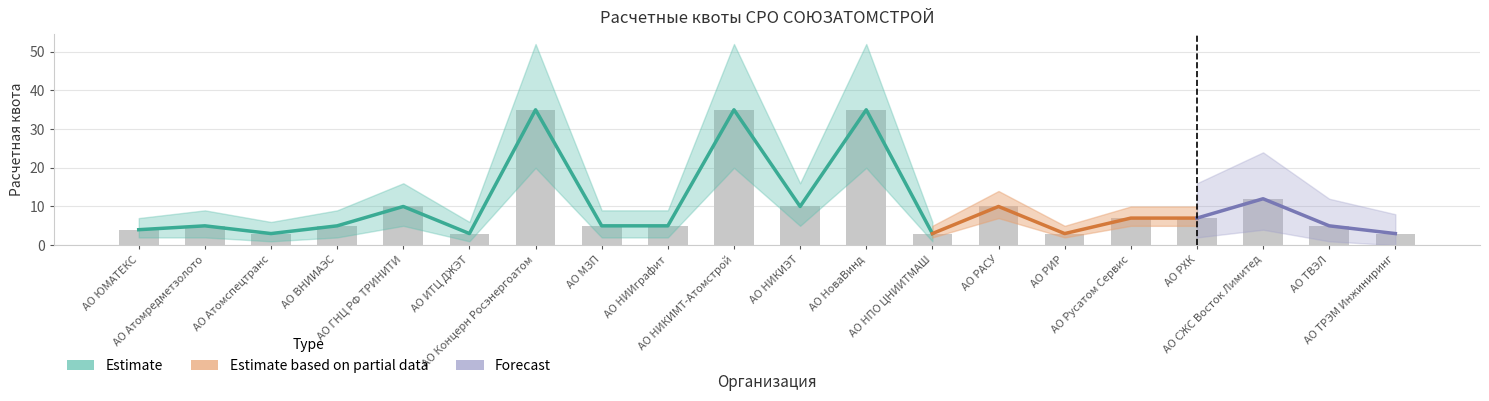

True or false: the data shows 1 at АО РИР.

False